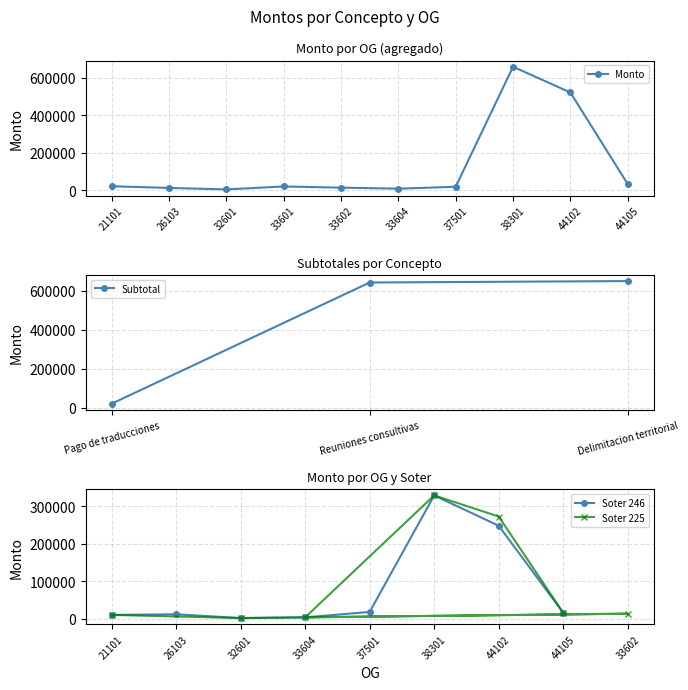

At which category does the data reach its first local valley?

32601